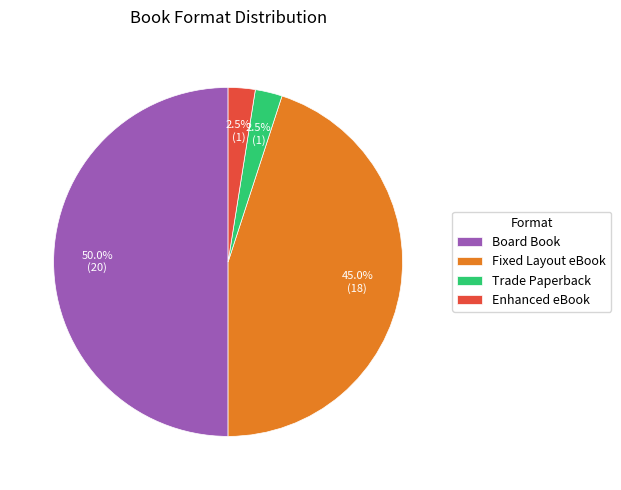

Count the number of slices in the pie.

4